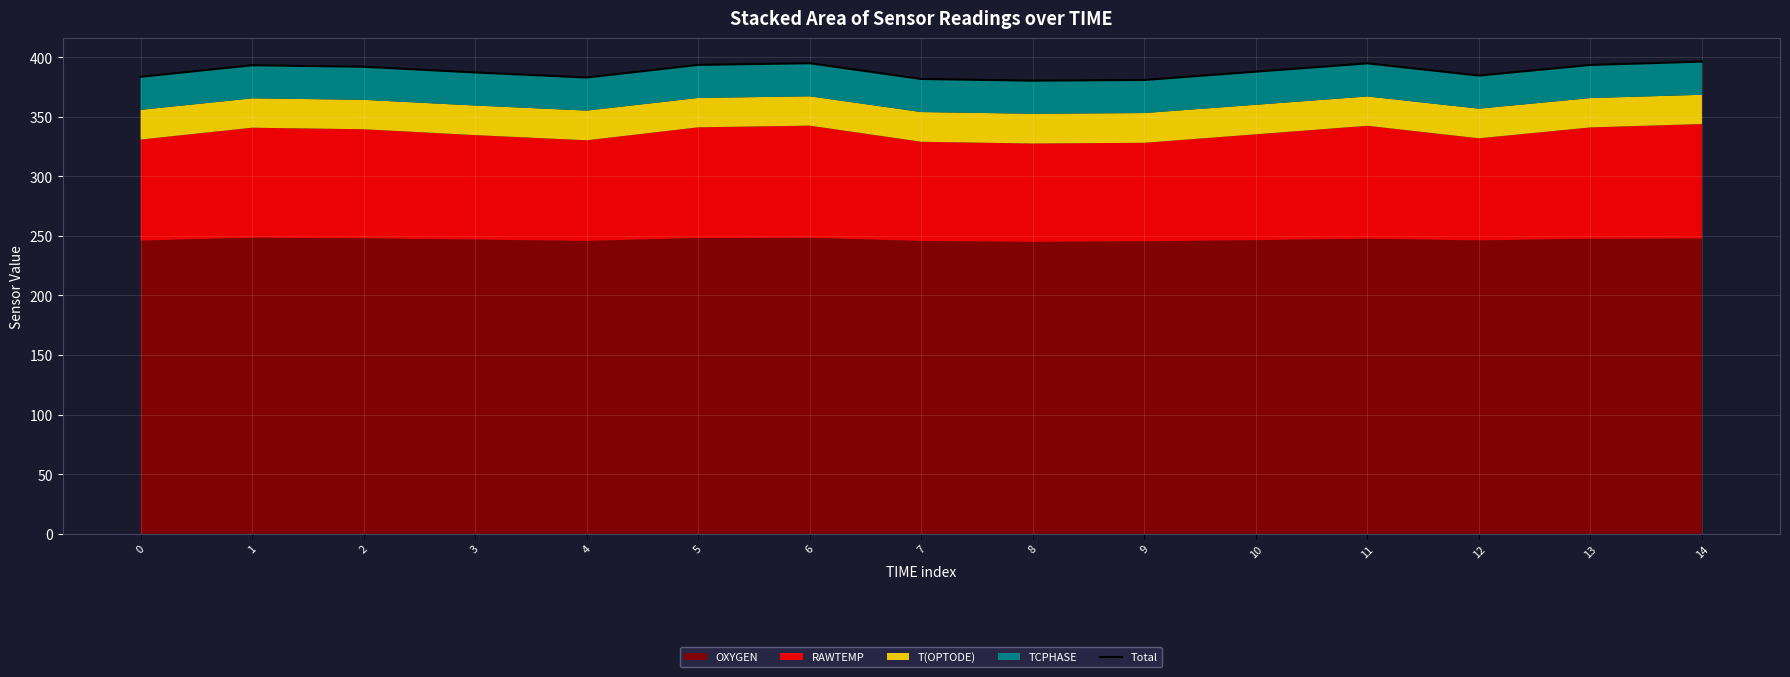

Reading left to right, what are all the values shown in this chart?

0=383.5	1=393.2	2=392.0	3=387.2	4=382.9	5=393.5	6=394.9	7=381.7	8=380.3	9=380.9	10=387.8	11=394.8	12=384.6	13=393.5	14=396.3